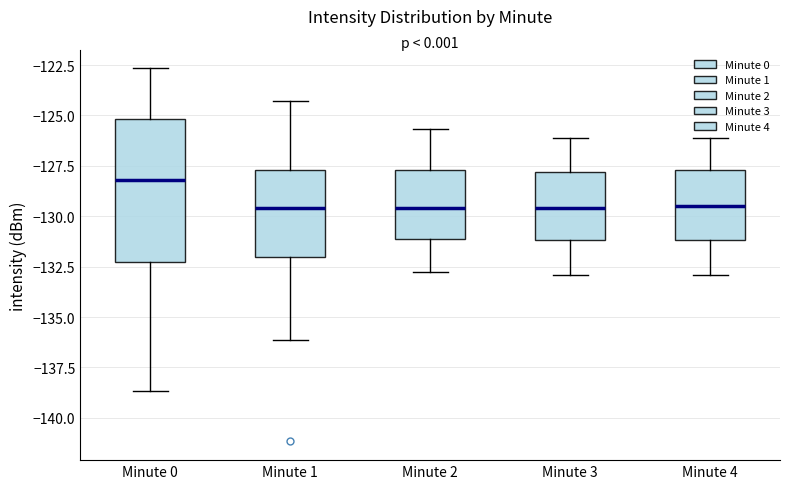

Where does the upper whisker of the box for Minute 4 end on the y-axis? The values are not printed on the chart, so give them approximately, as read against the axis.

-126.0